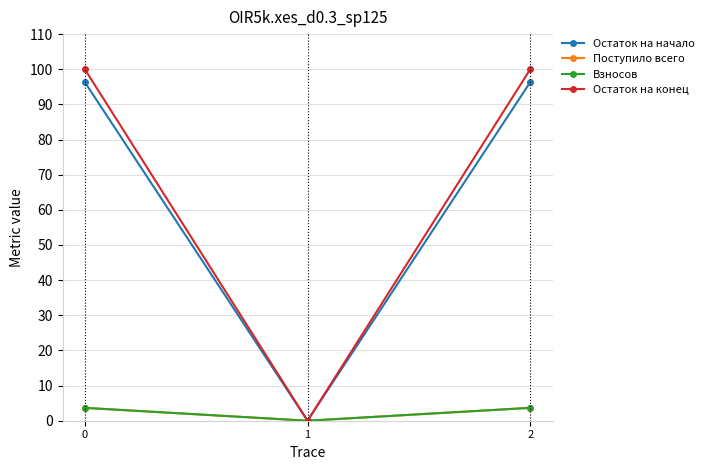

Rank the series at 2 from lowest to highest value.

Поступило всего, Взносов, Остаток на начало, Остаток на конец